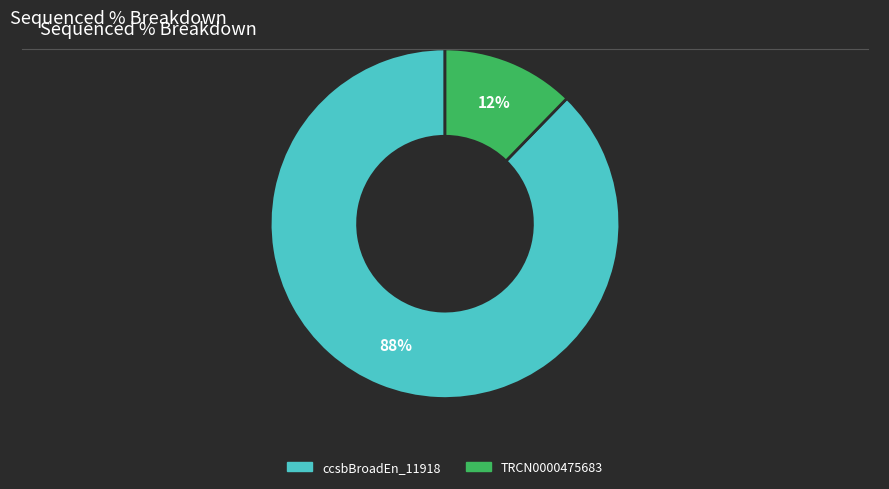

To the nearest percent, what is the average slice percentage?

50%